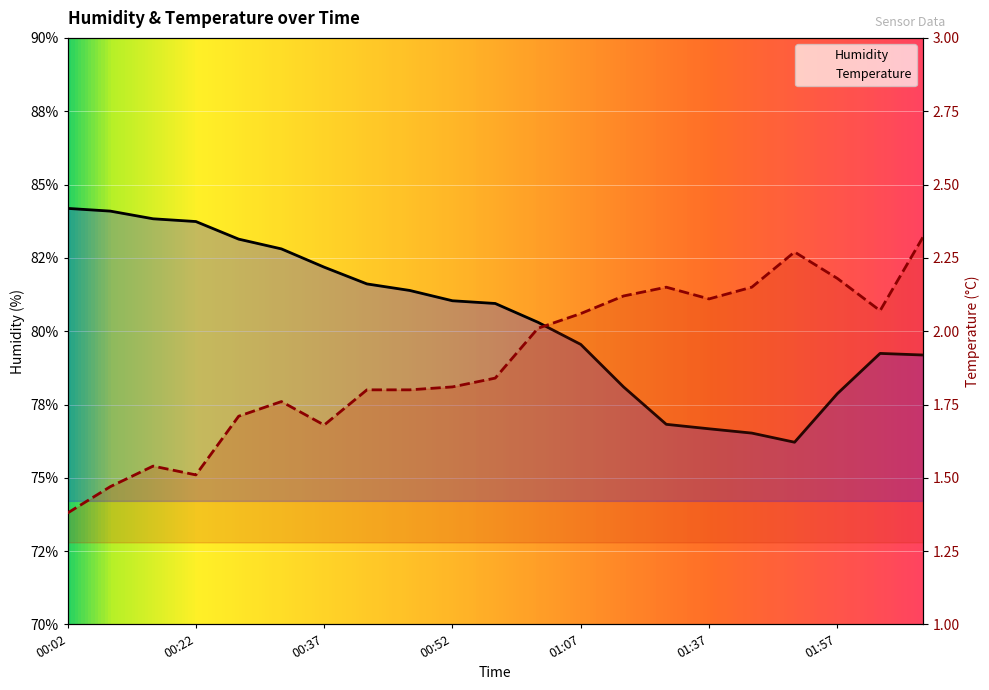

What is the maximum value for Temp?

2.3